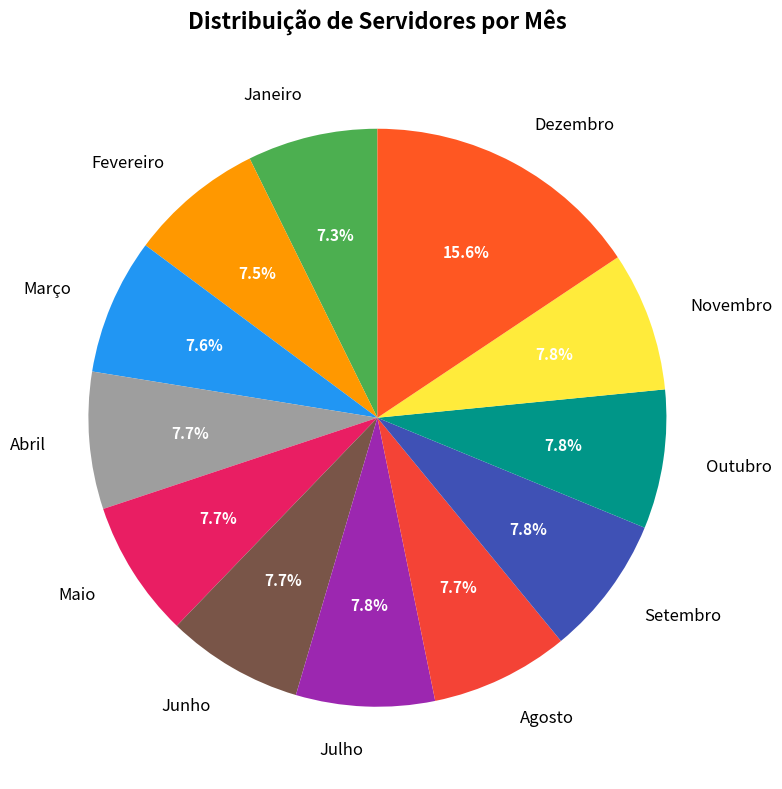

Approximately how many times larger is the value at Abril compared to Julho?

1.0